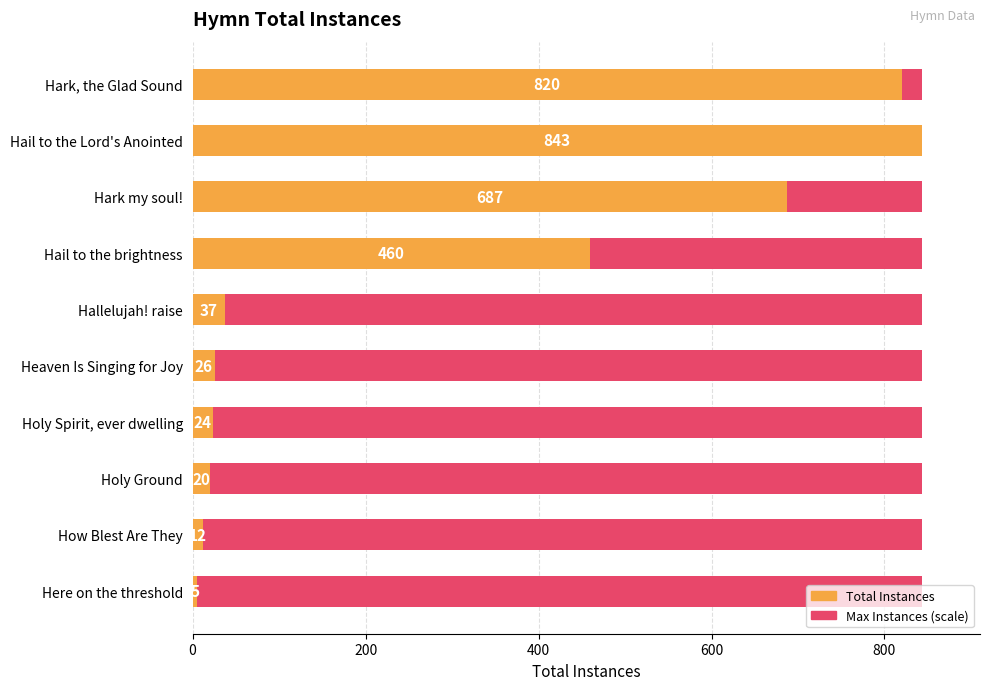

What position from the right is 0?

10